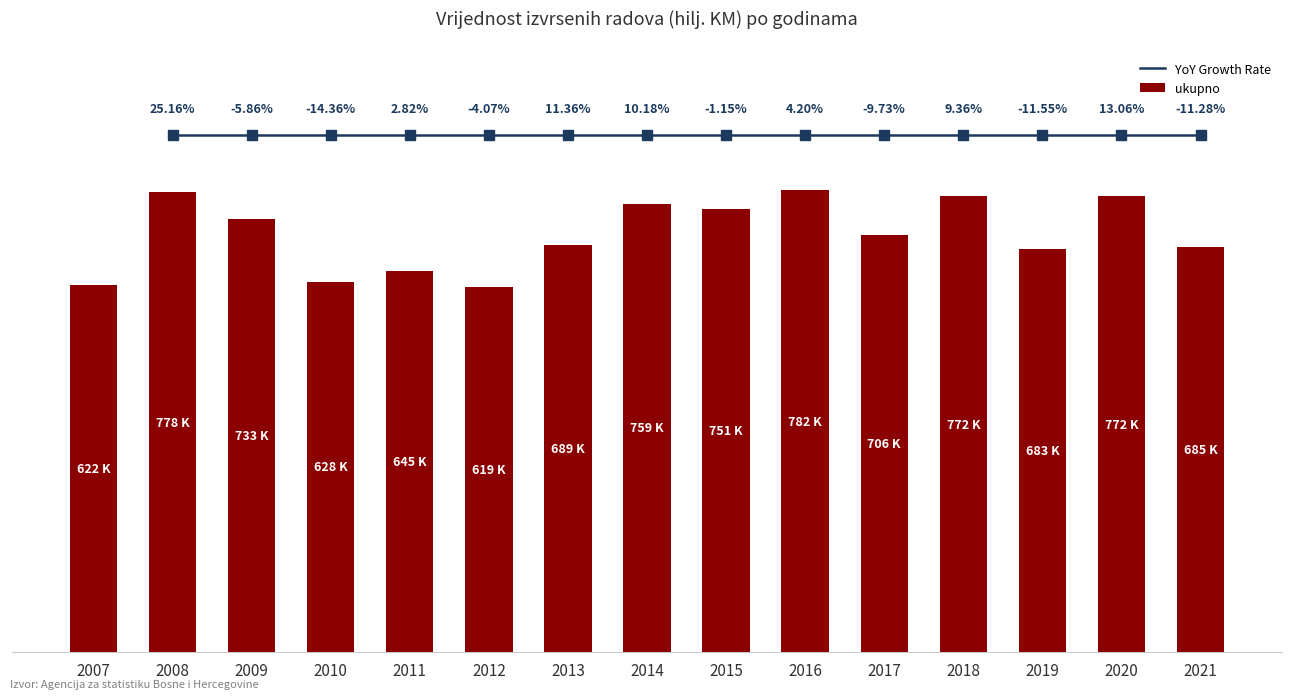

What is the ratio of the value at 2010 to the value at 2018?

0.8